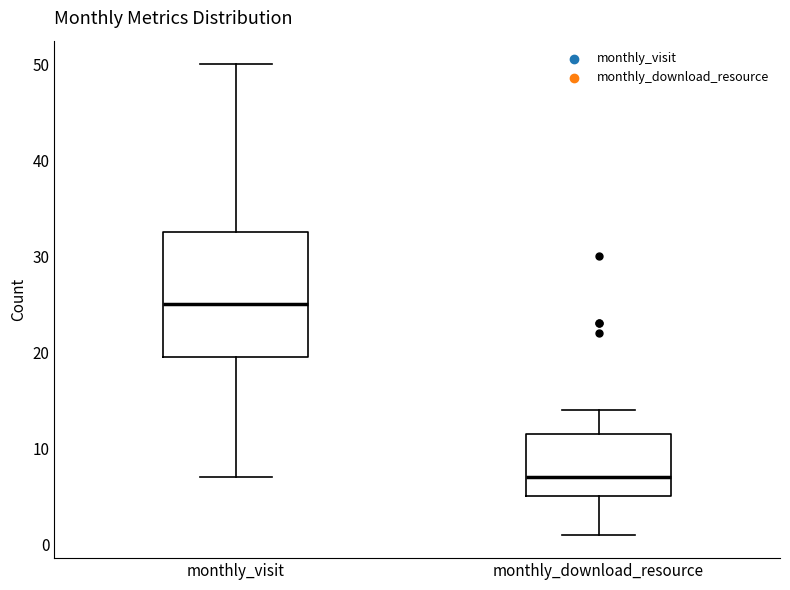

Which box's median line is the lowest?

monthly_download_resource